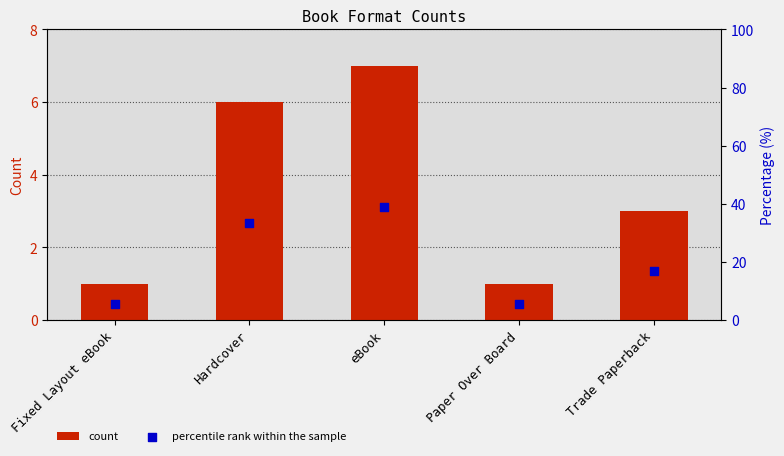

Which series has the largest total across all categories?

percentile rank within the sample